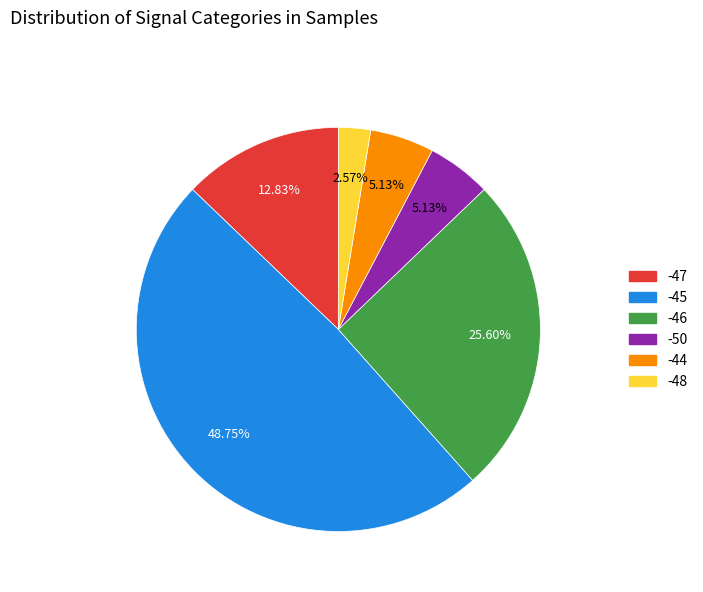

What percentage is the -48 slice, to the nearest percent?

3%